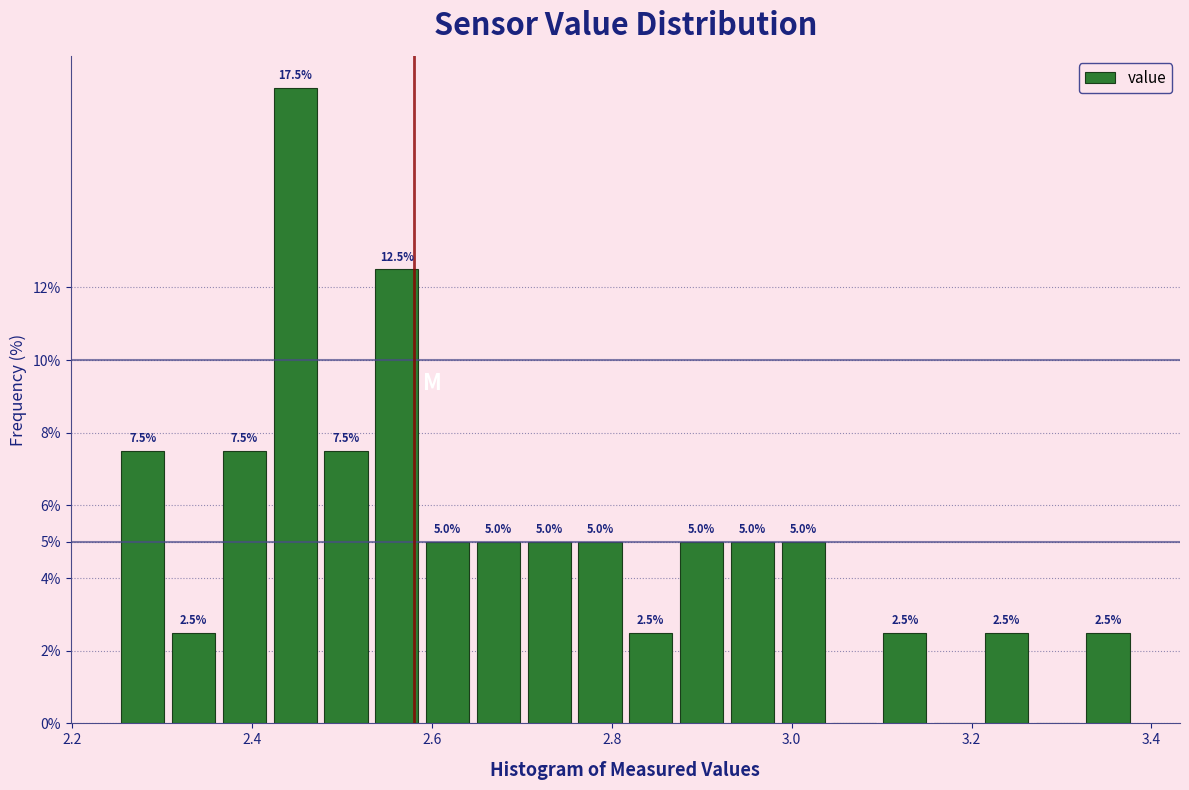

Read against the x-axis, roughly where is the centre of the tallest bar?

2.44